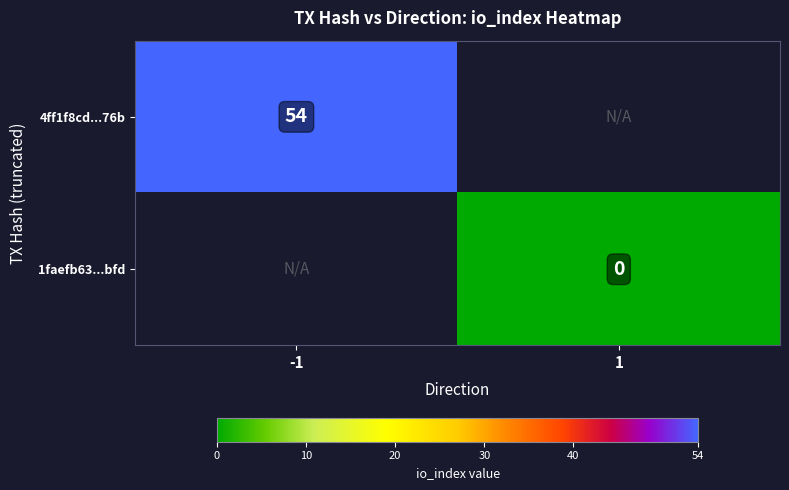

Is it true that 4ff1f8cd...76b equals 54 at -1?

True